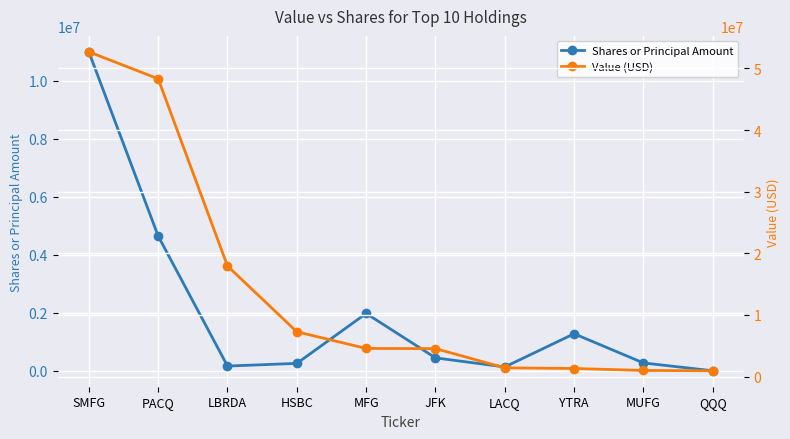

The value of Value (USD) at HSBC is 1610565. True or false?

False